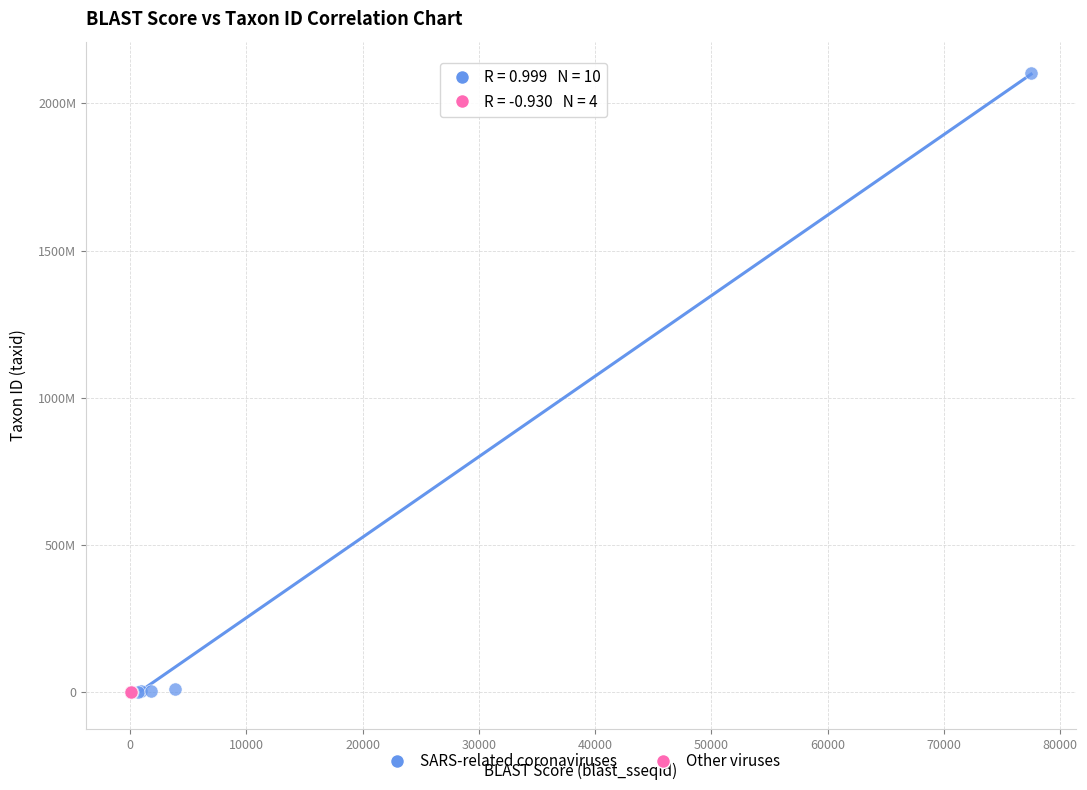

What are all the series names shown in the legend?

SARS-related coronaviruses, Other viruses